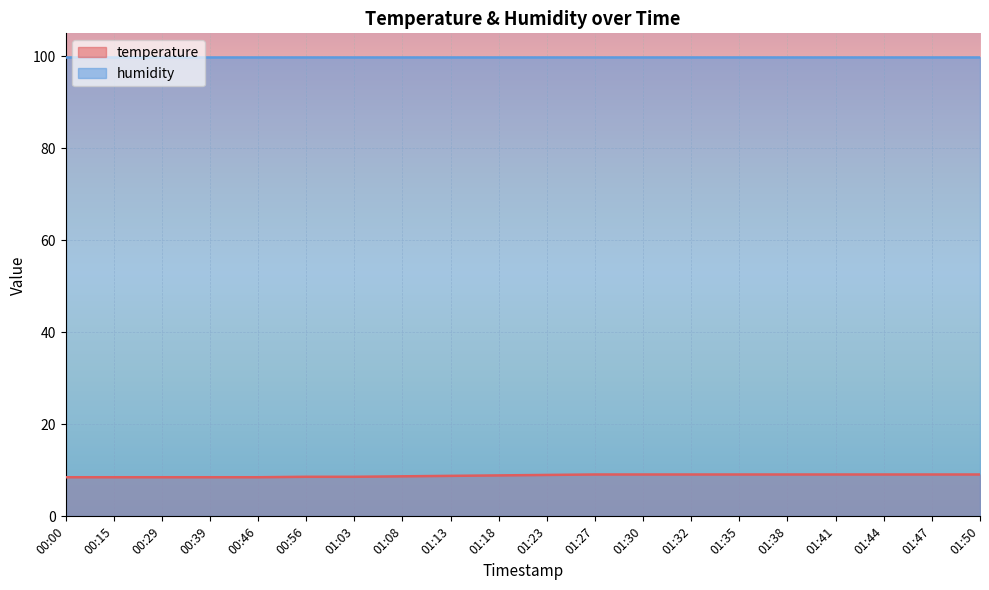

Is it true that the value at 01:18 is 3.3?

False